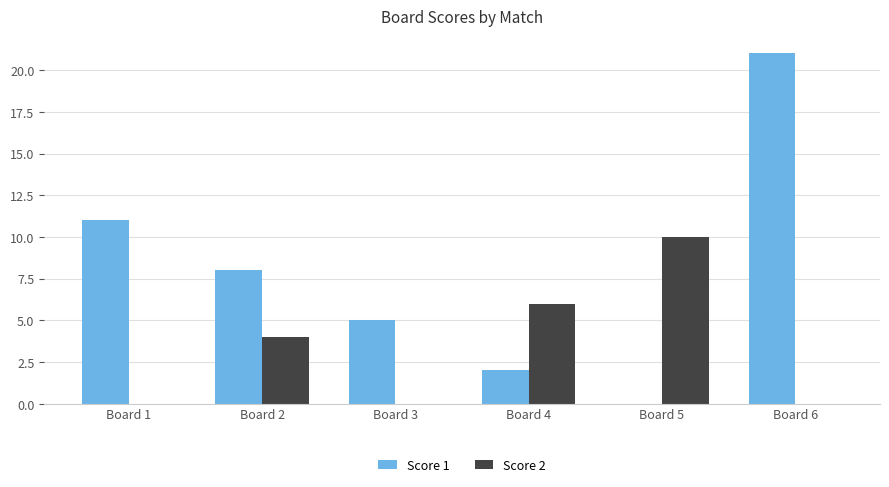

Is it true that Score 2 equals 16 at Board 5?

False